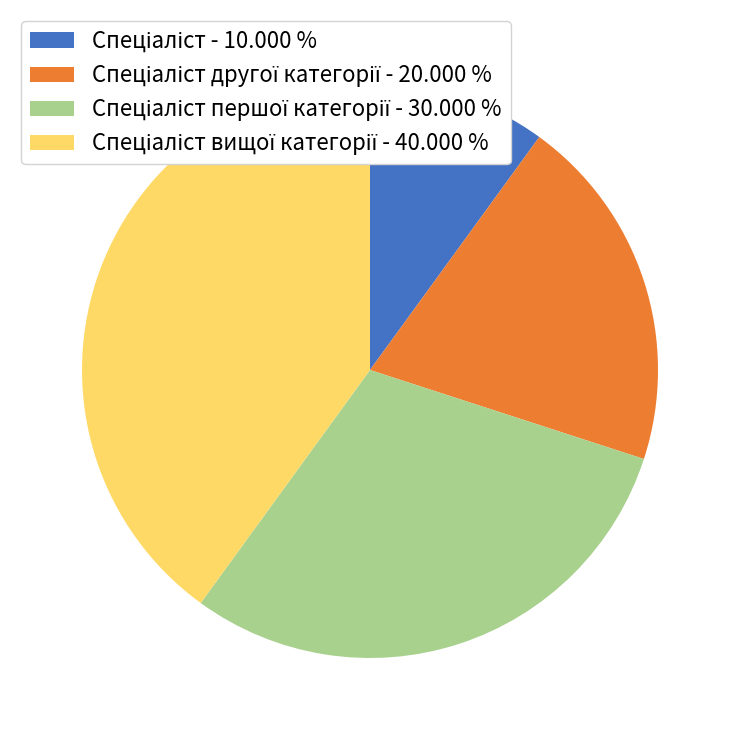

Is there a majority slice in this chart?

No